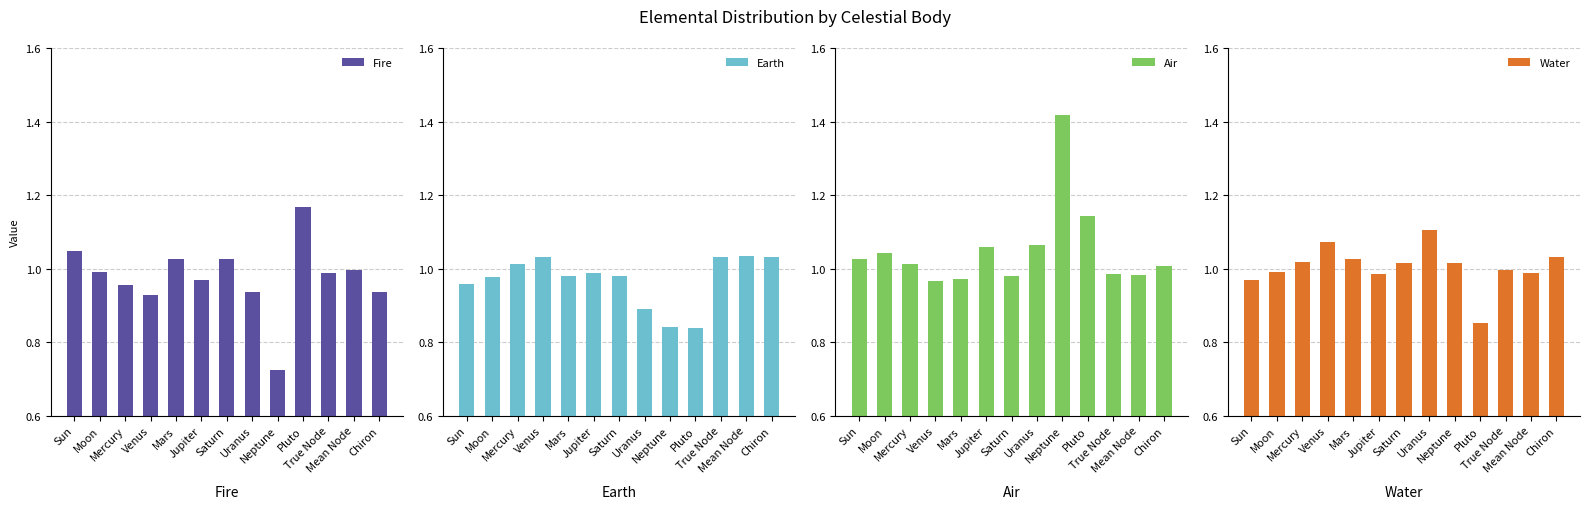

Which series has the largest total across all categories?

Air